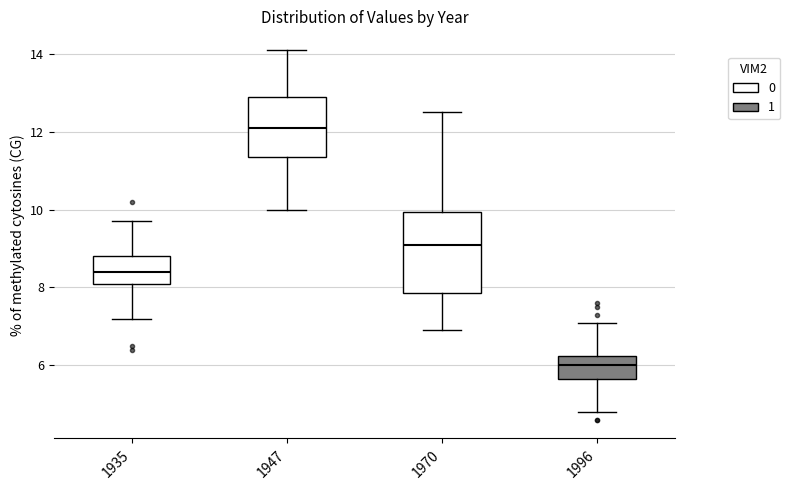

Comparing the boxes themselves (not the whiskers), which one is the tallest?

1970